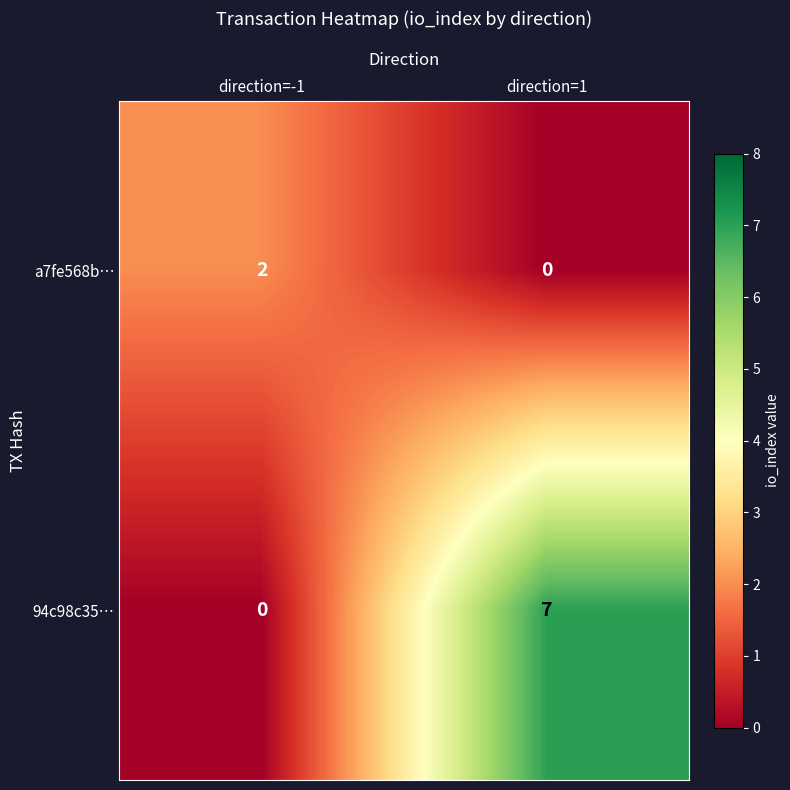

The a7fe568b… series shows 2 at direction=-1. True or false?

True